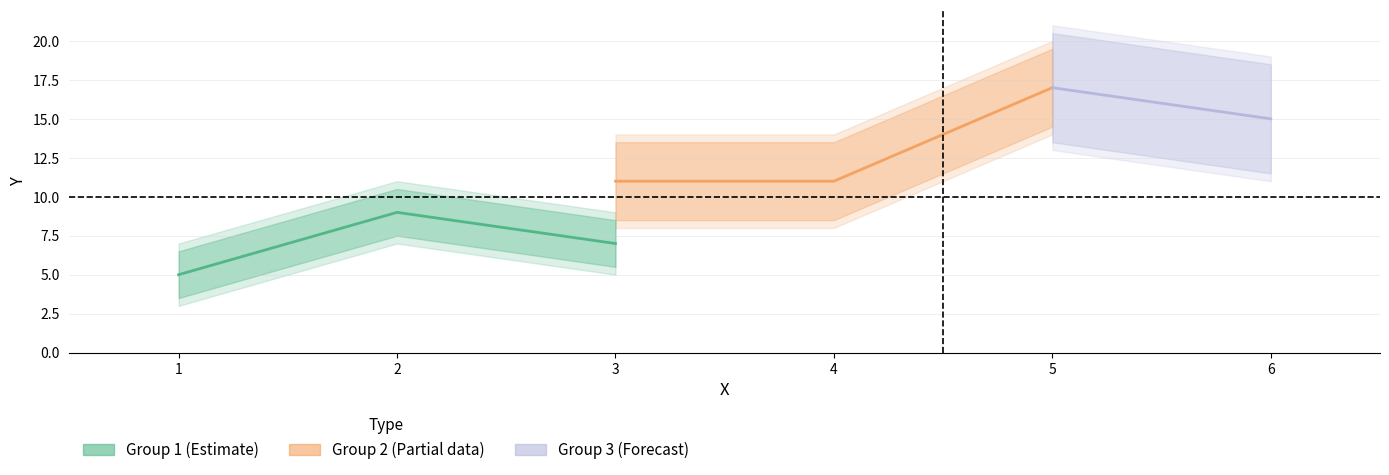

How many Group 1 Y values are between 5 and 9?

3